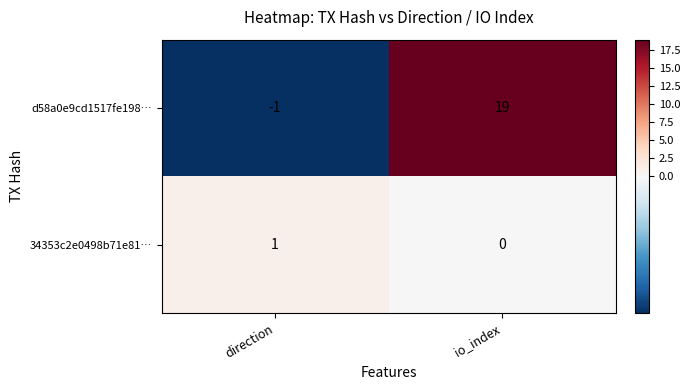

What is the minimum value shown in the chart?

-1